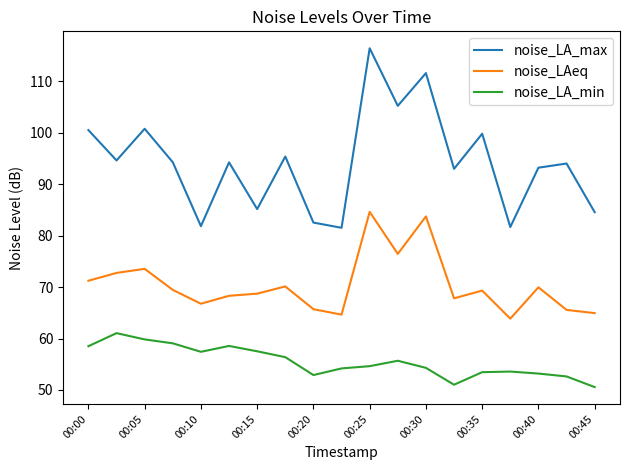

How many lines are shown in the chart?

3